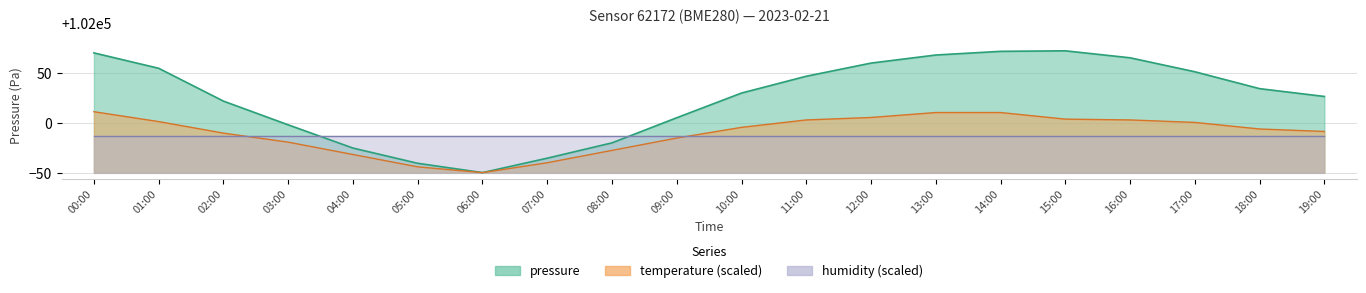

What value does the pressure series have at 09:00?

102005.6